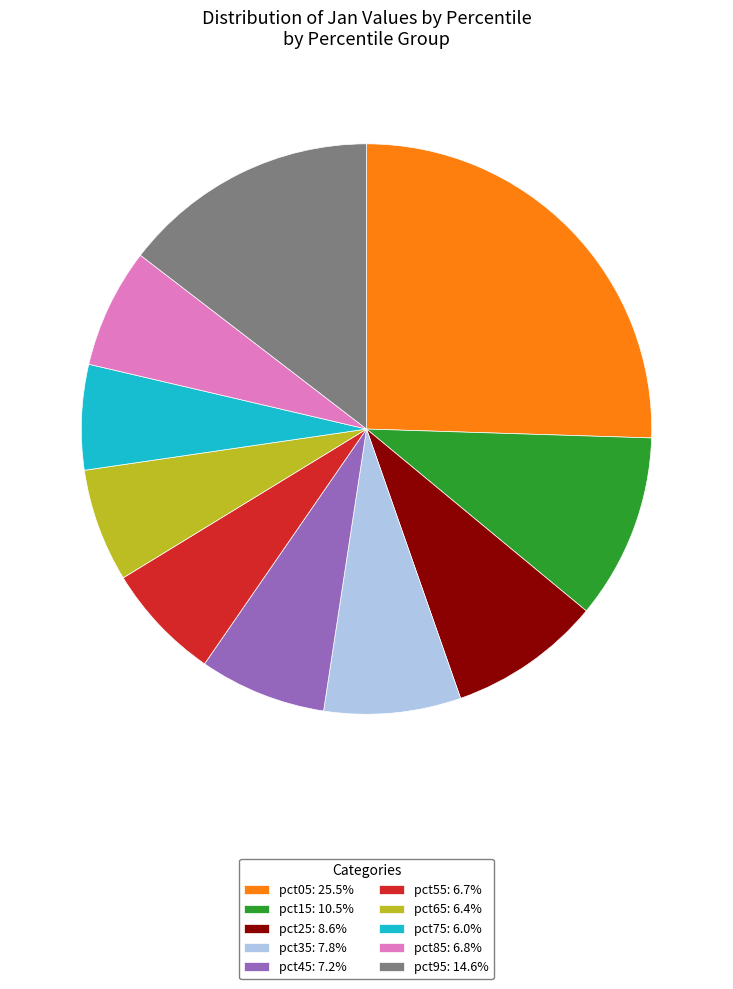

How many segments does this pie chart have?

10